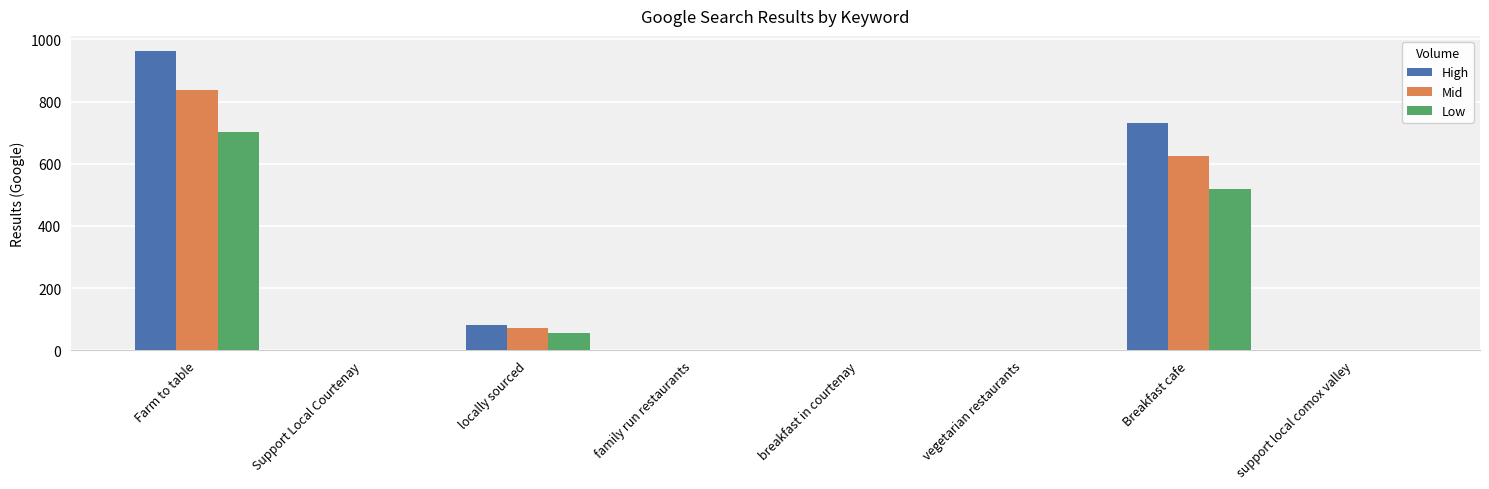

Which series changed the most between Farm to table and Support Local Courtenay?

High